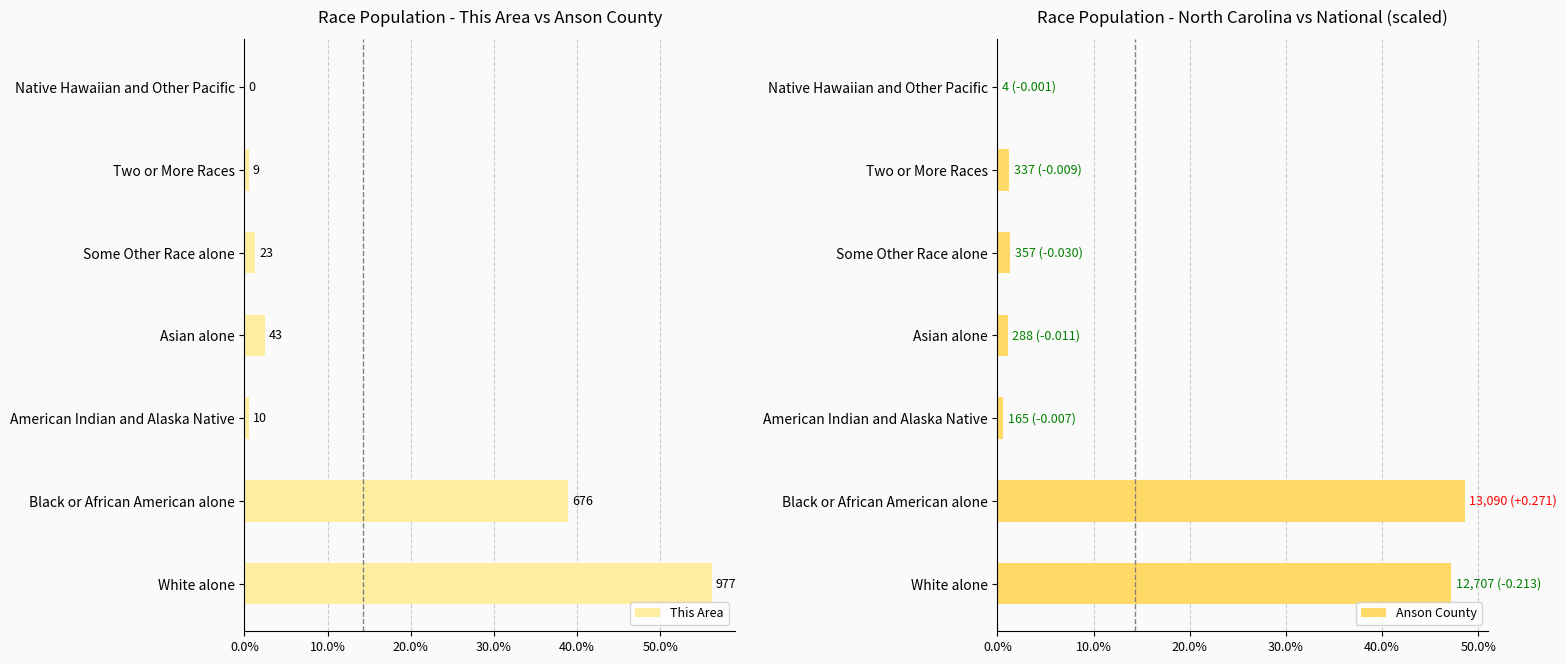

Which series has the widest spread of values?

This Area